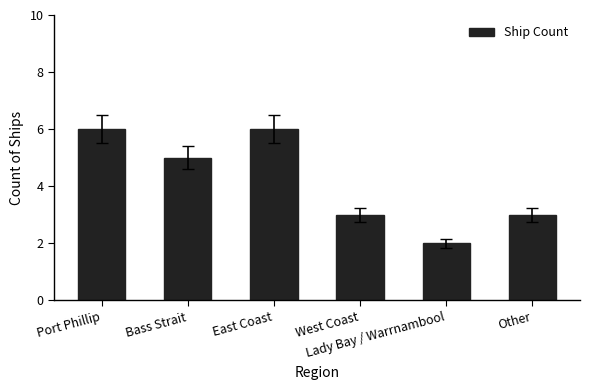

Which has a higher value, Bass Strait or Lady Bay / Warrnambool?

Bass Strait